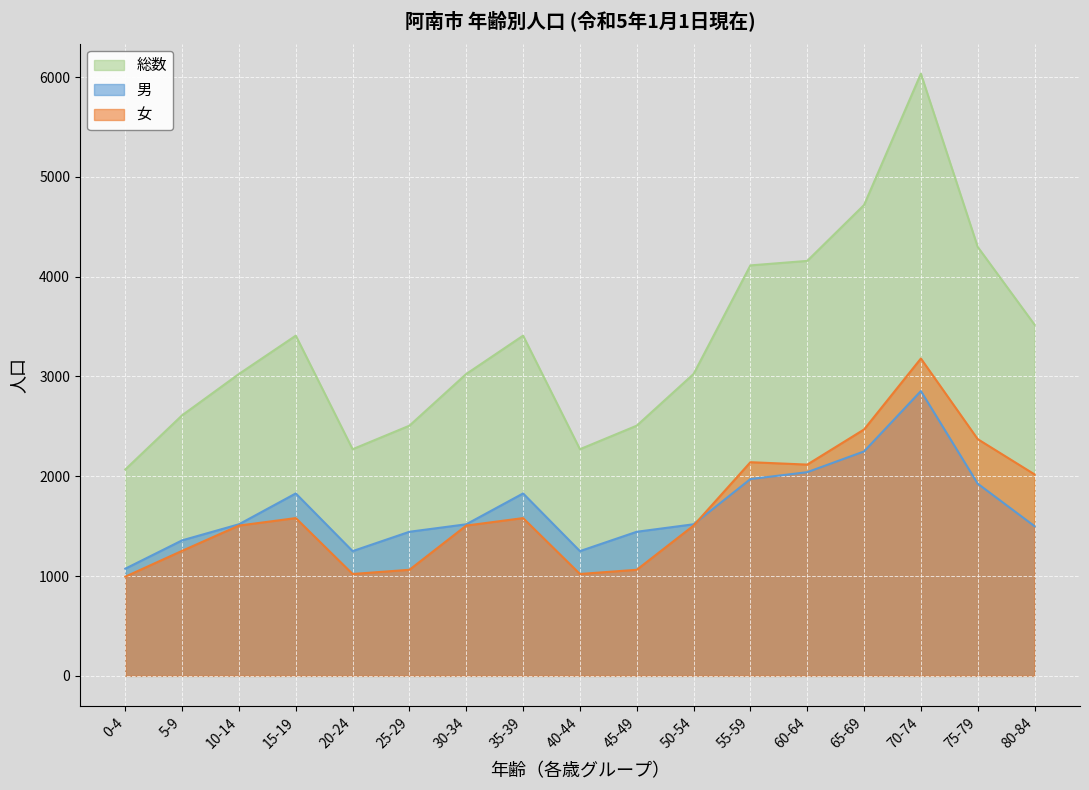

In 男, how many points are lower than both neighbors (excluding endpoints)?

2